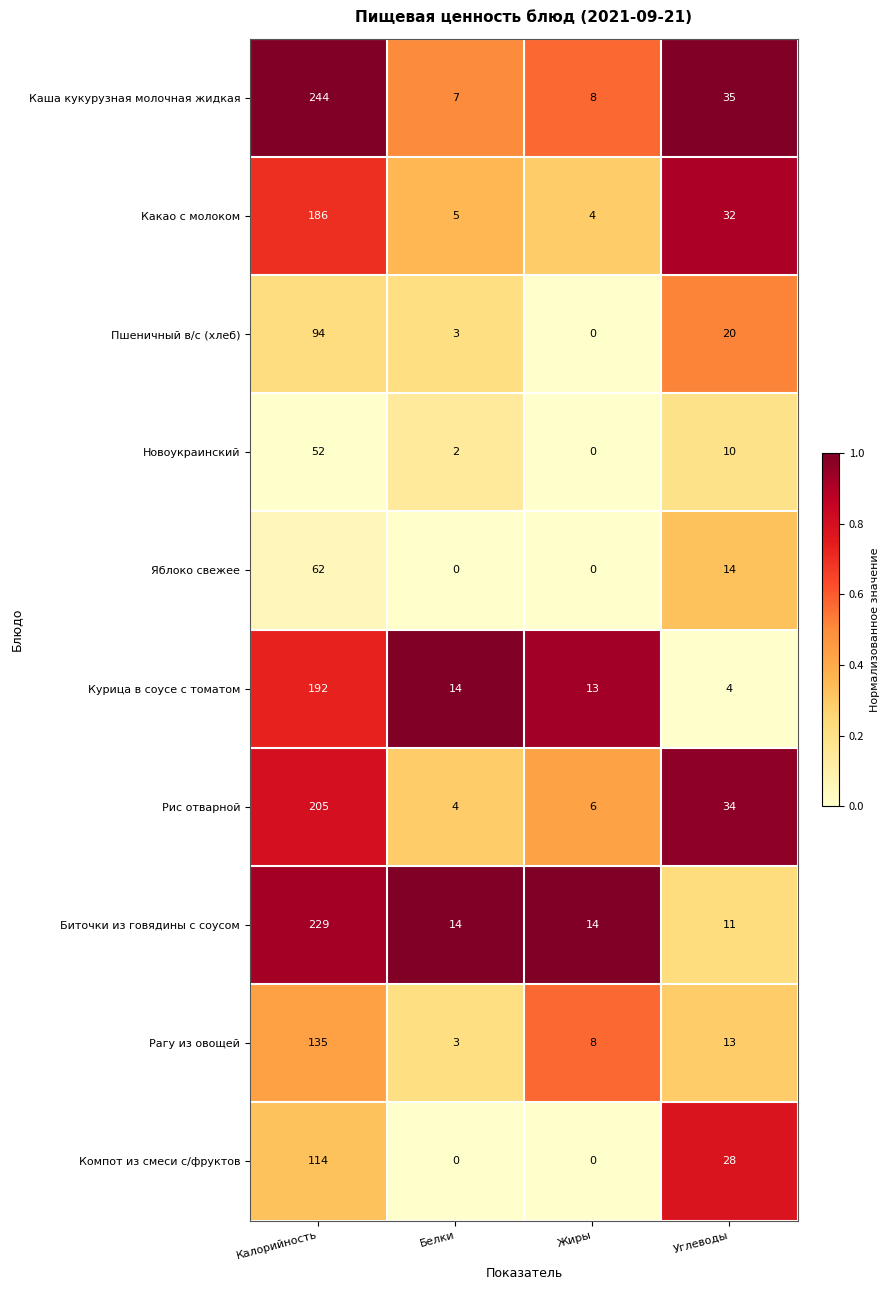

What is the highest value of the Компот из смеси с/фруктов series?

114